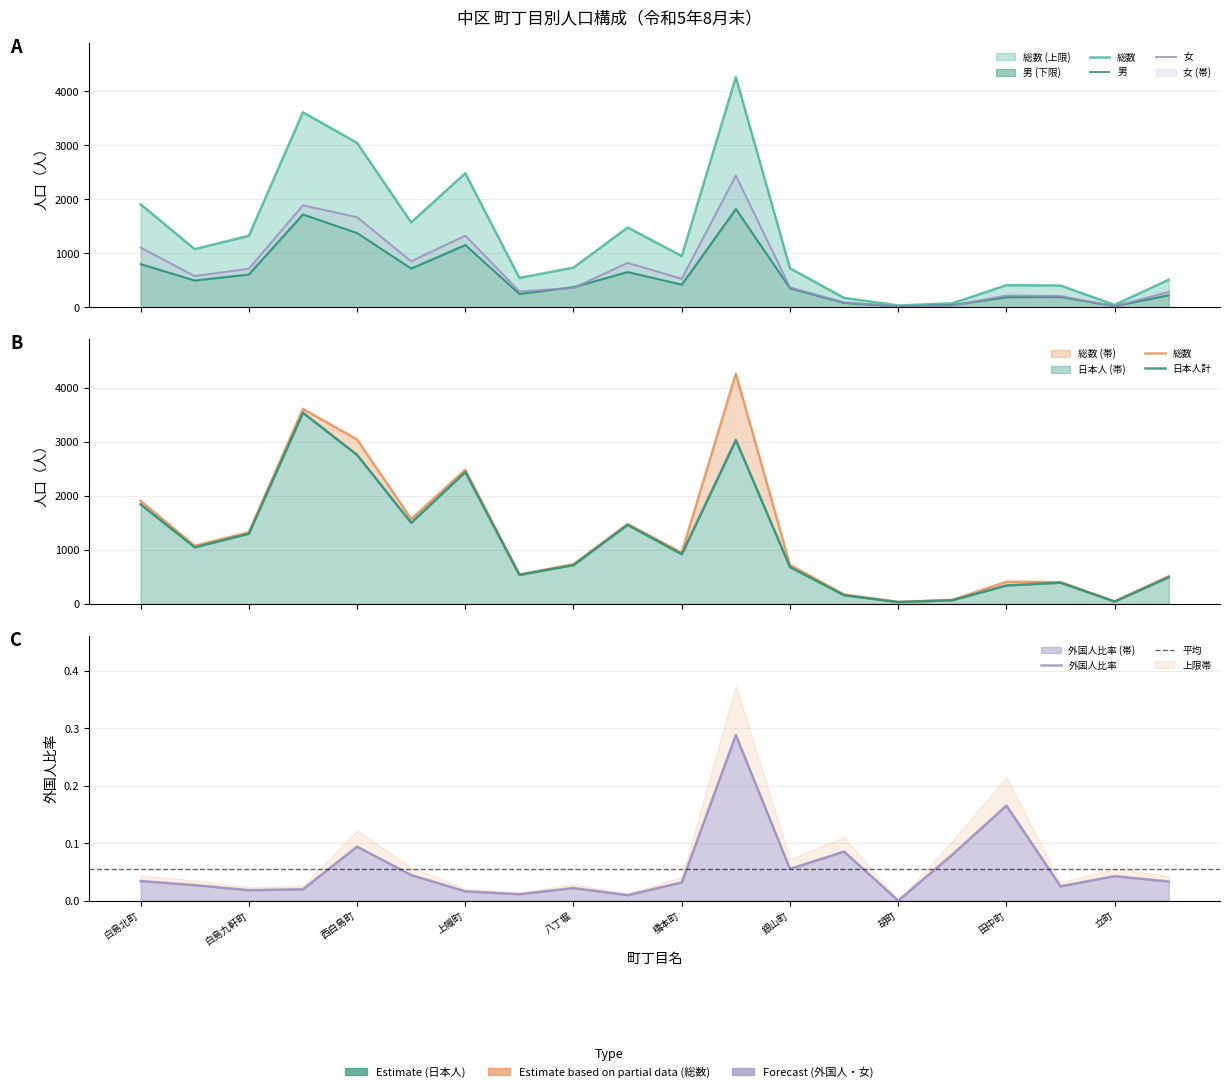

What is the approximate value of 総数 at 西白島町?

3046